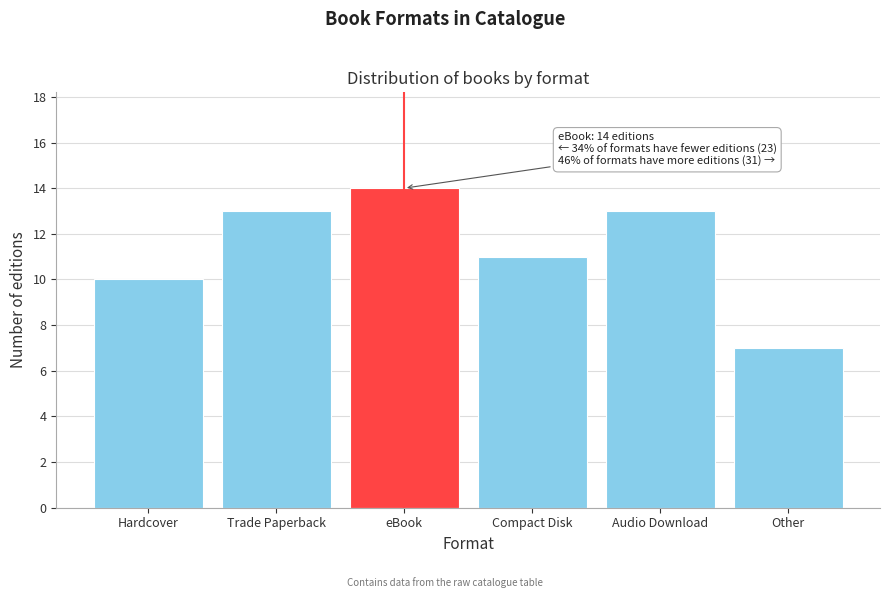

Reading left to right, extract all data points from this chart.

Hardcover=10	Trade Paperback=13	eBook=14	Compact Disk=11	Audio Download=13	Other=7